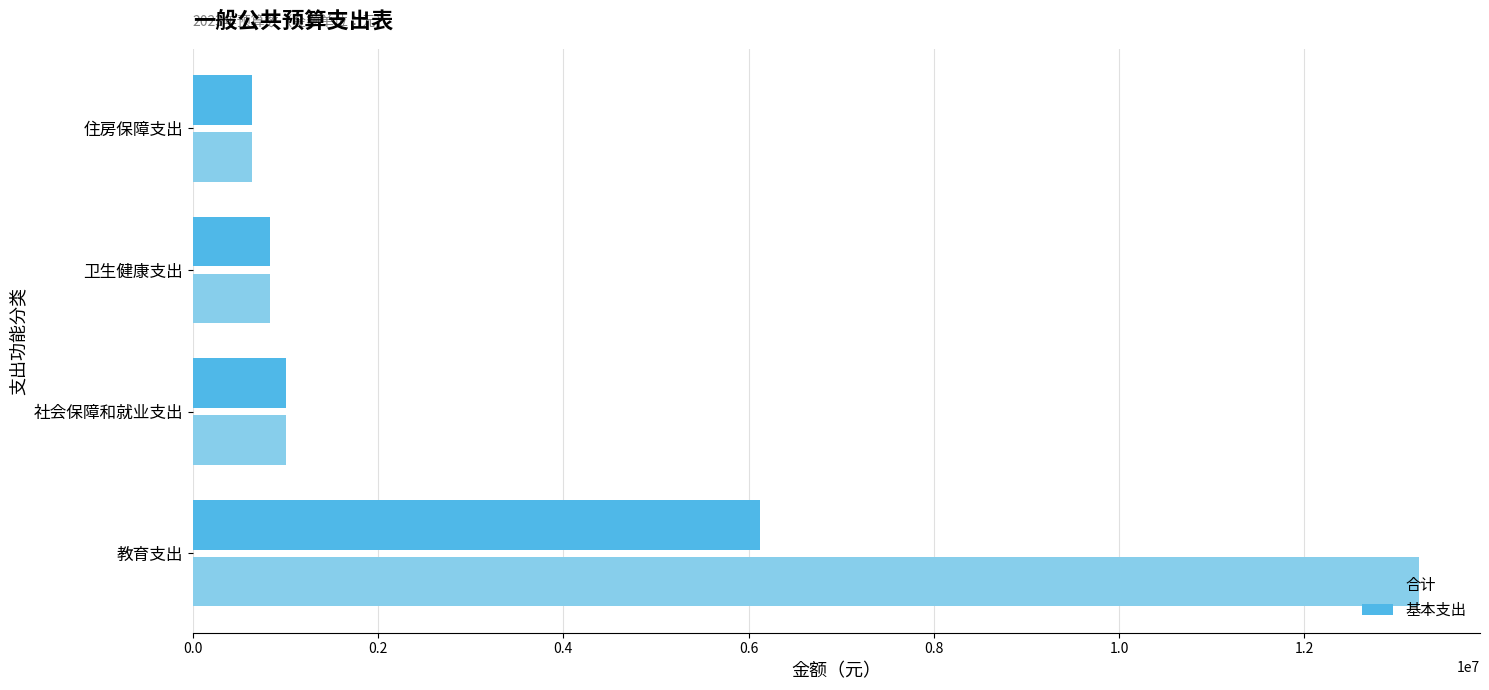

What is the sum of all 基本支出 values?

8594187.1